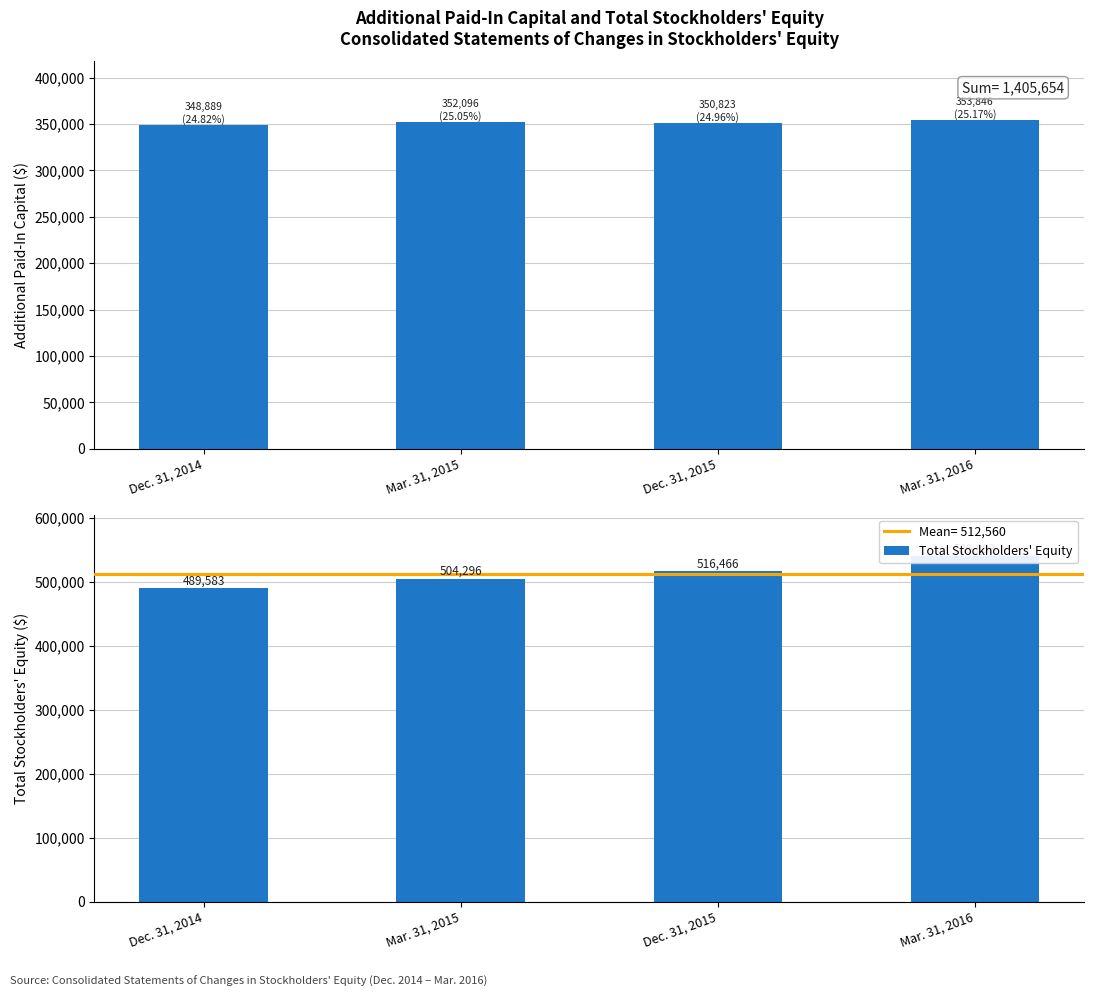

Count the Total Stockholders' Equity values in the range 504296 to 539893.

3